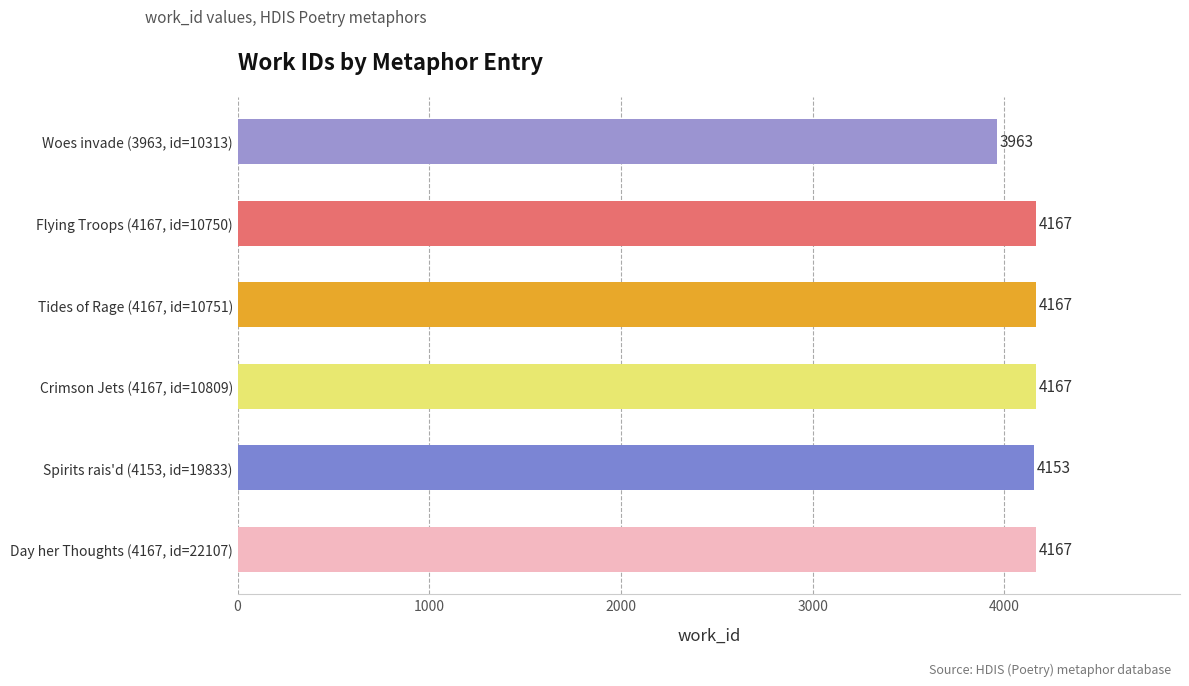

How many categories are shown in the chart?

6